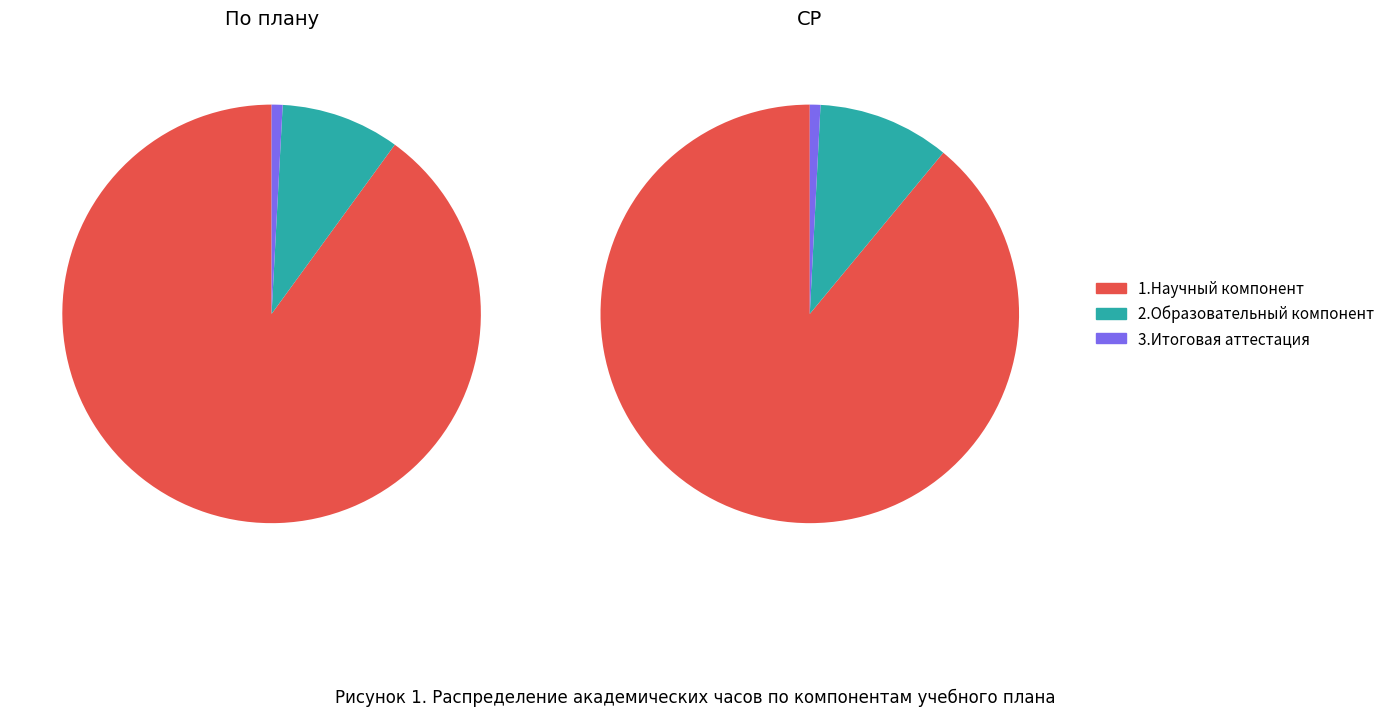

How many slices are in this pie chart?

3